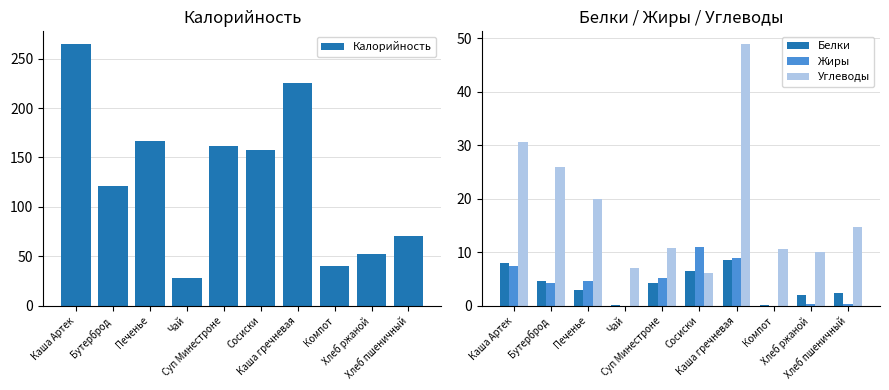

What is the label of the 6th bar from the right?

Суп Минестроне